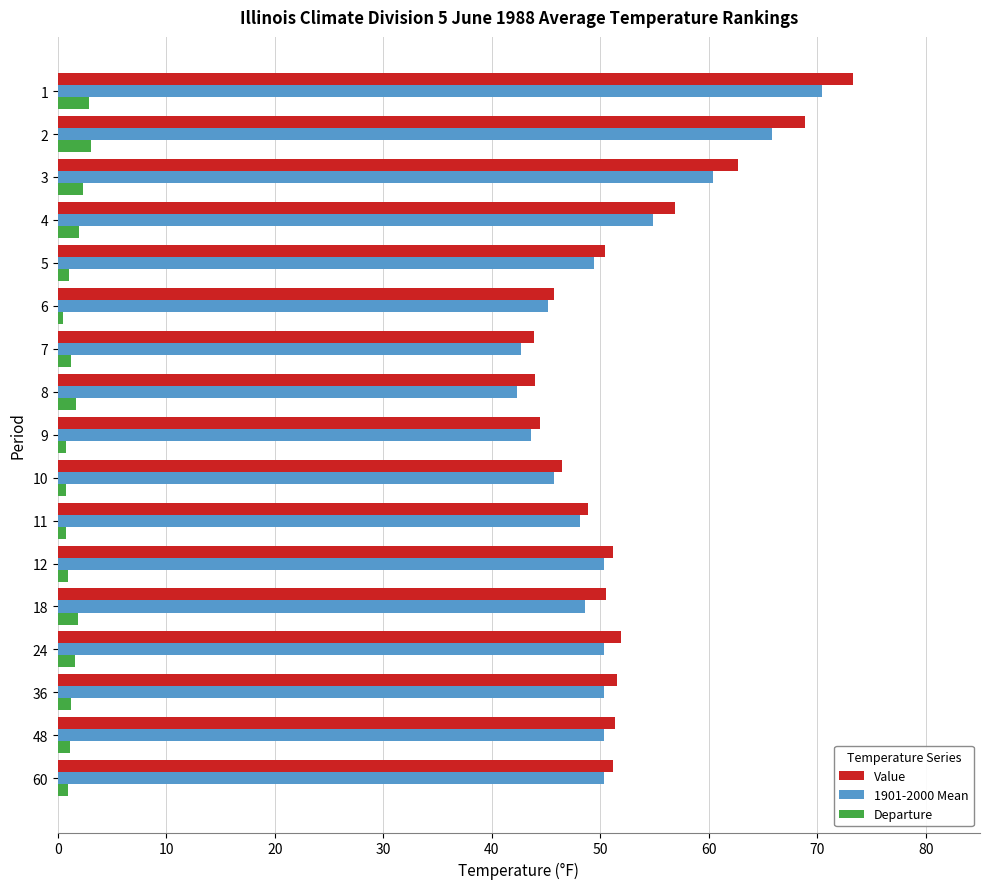

What is the average value of the Departure series?

1.5